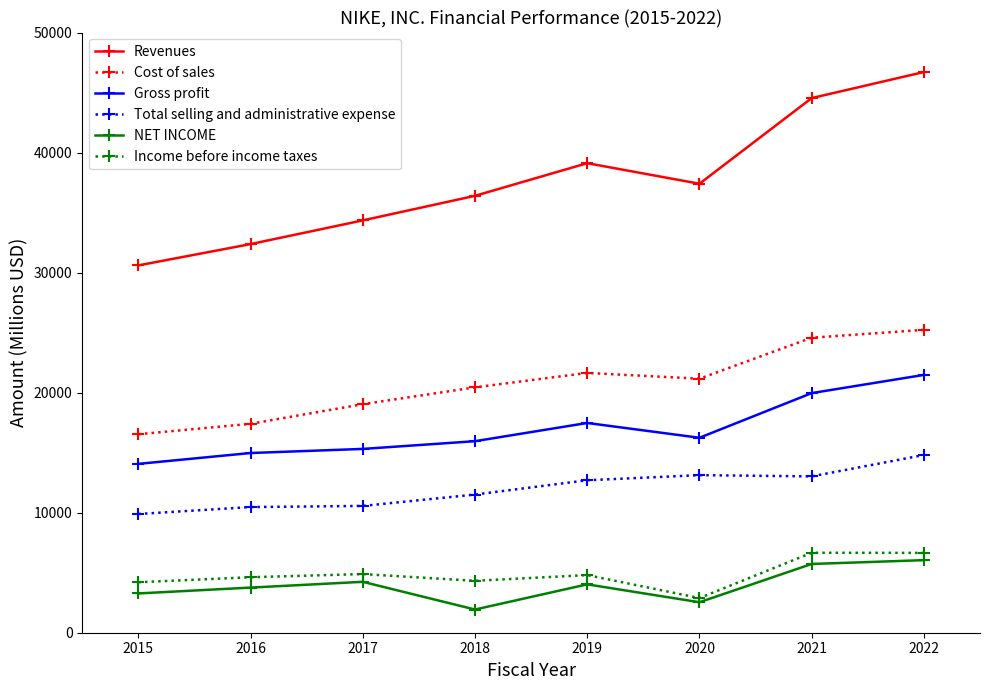

Which category has the lowest value across all series?

2018